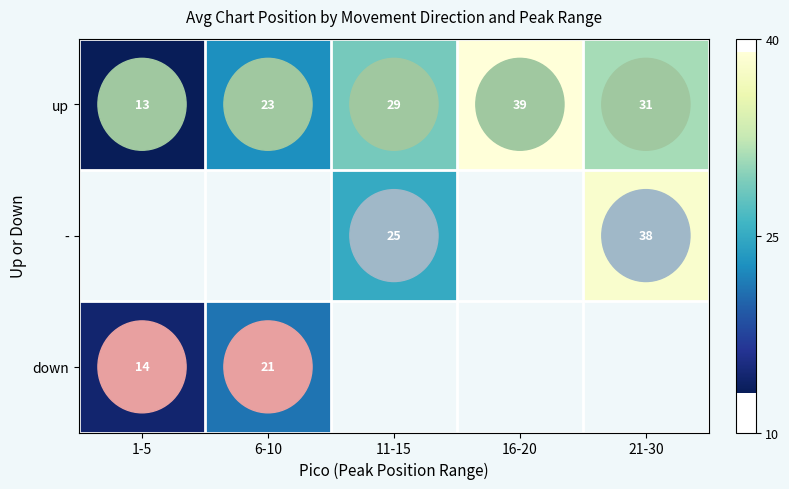

What is the difference between the maximum and second lowest values in the up series?

16